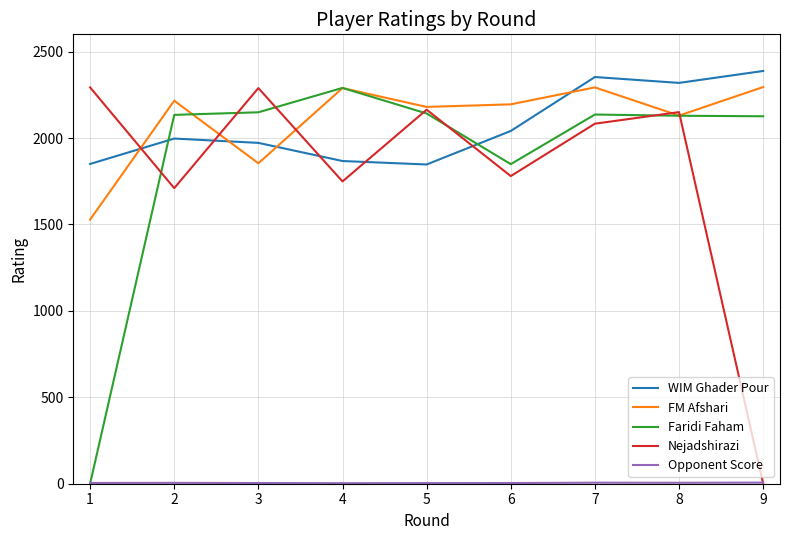

What is the difference between the maximum and minimum values in the FM Afshari series?

767.0